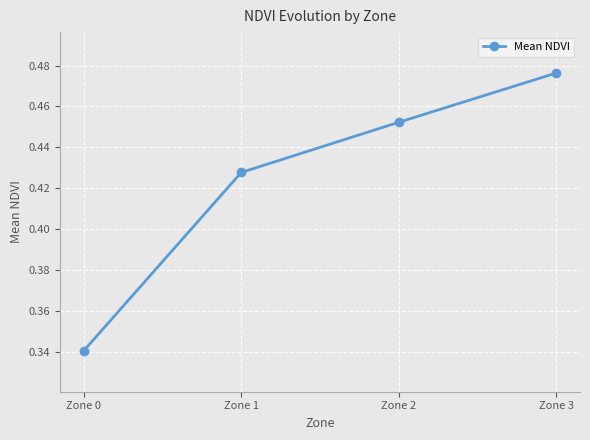

Which category has the highest value across all series?

Zone 3